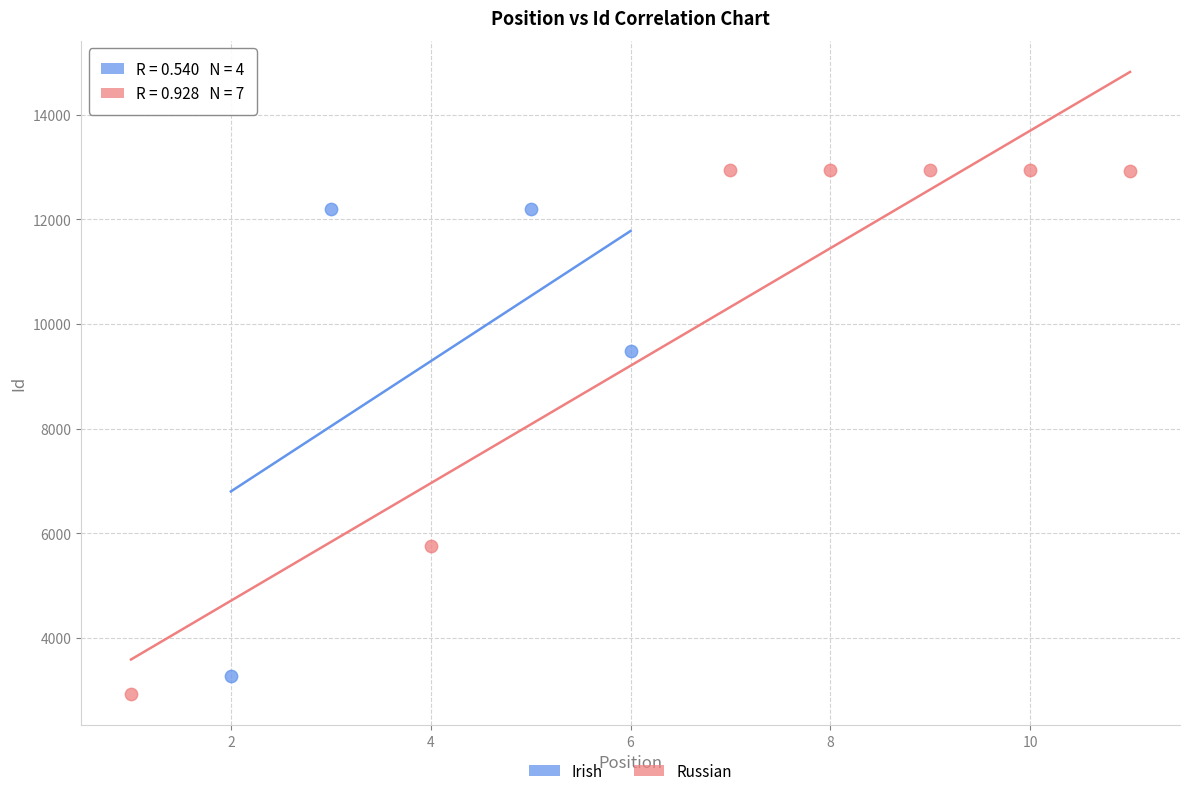

Which series has the largest Y range (max minus min)?

Russian